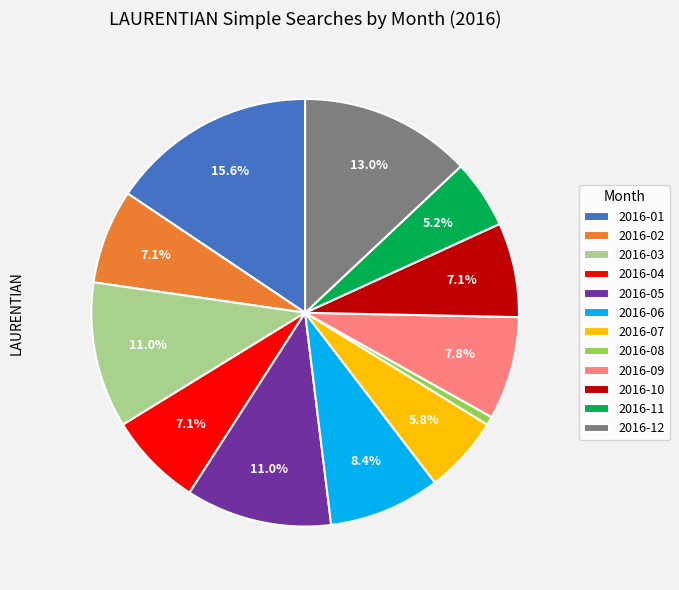

To the nearest percent, what is the average slice percentage?

8%